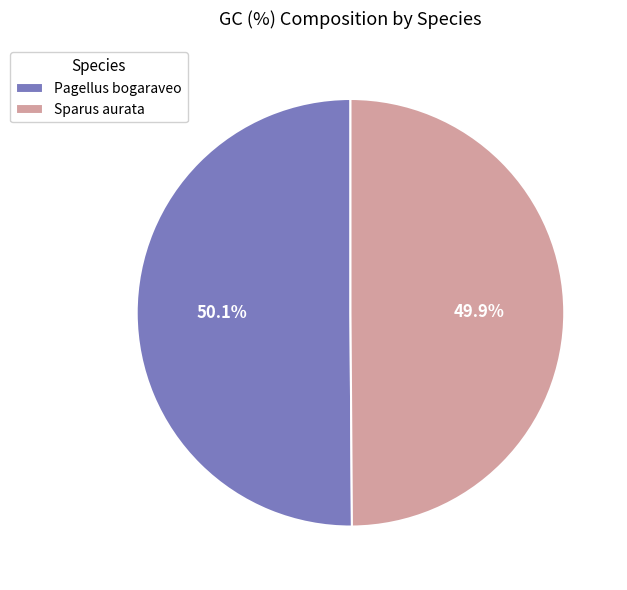

Is it true that Sparus aurata is 63% of the pie?

False